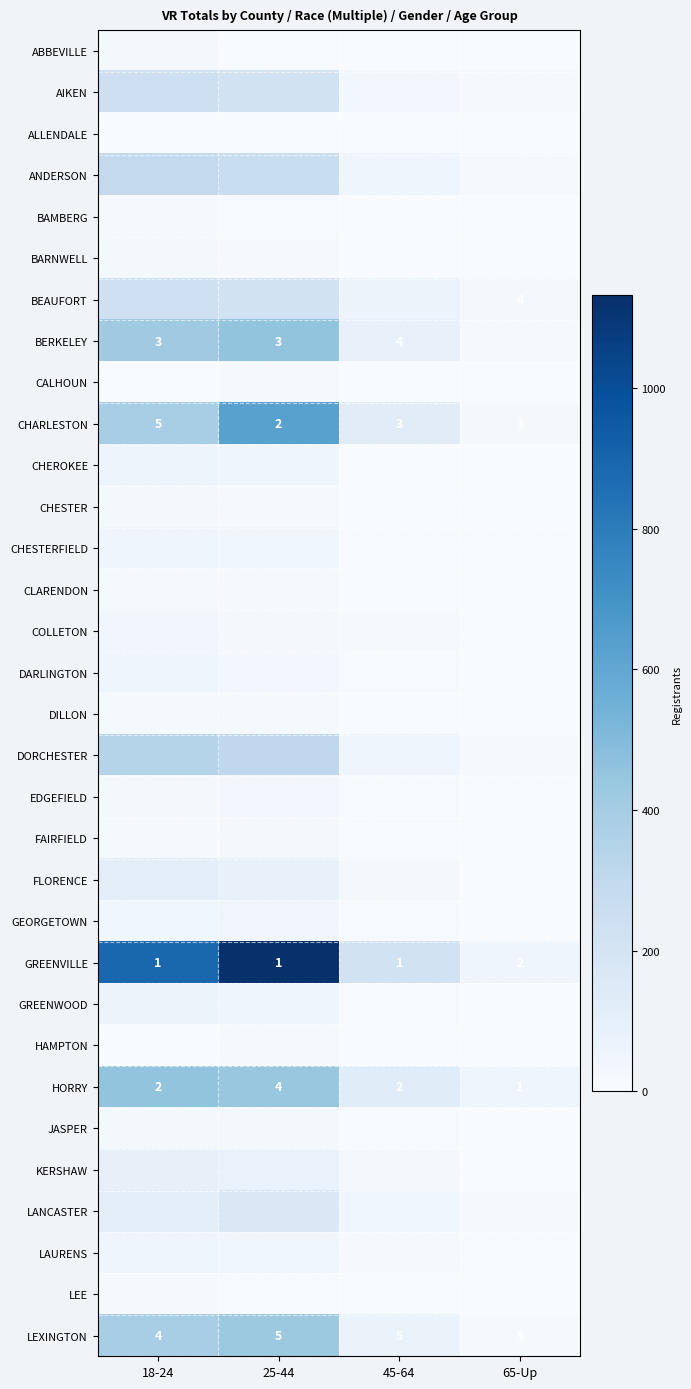

Is it true that HORRY equals 2 at 45-64?

True